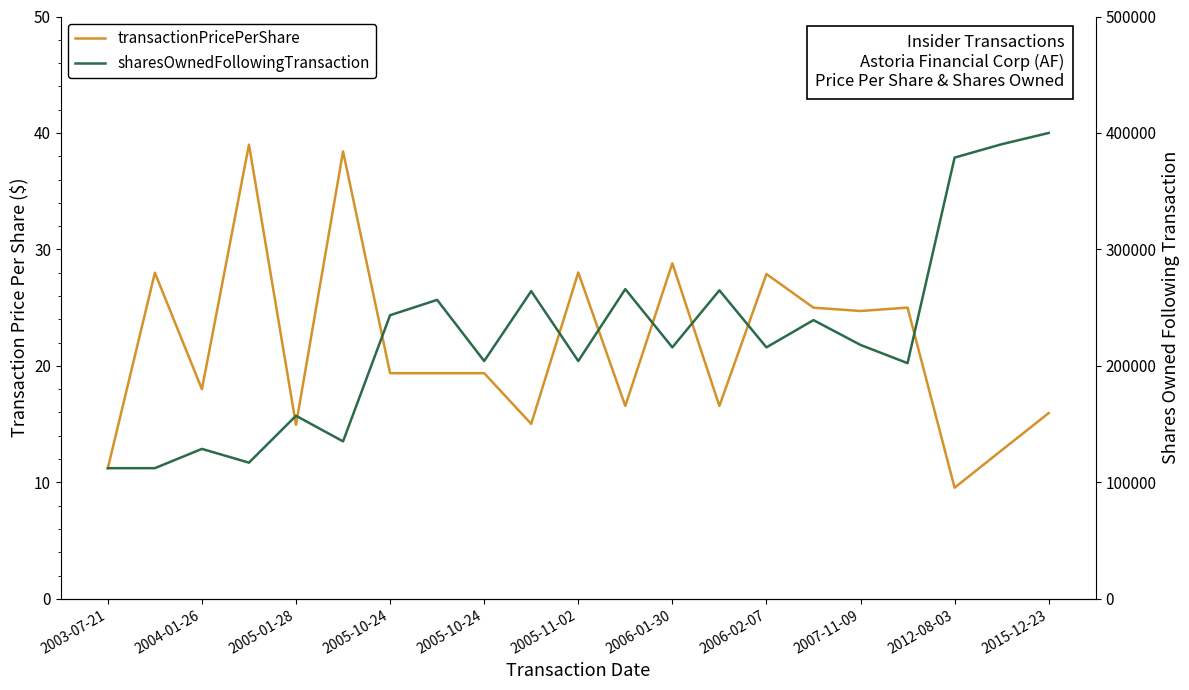

Does the chart display data point markers on the line(s)?

No